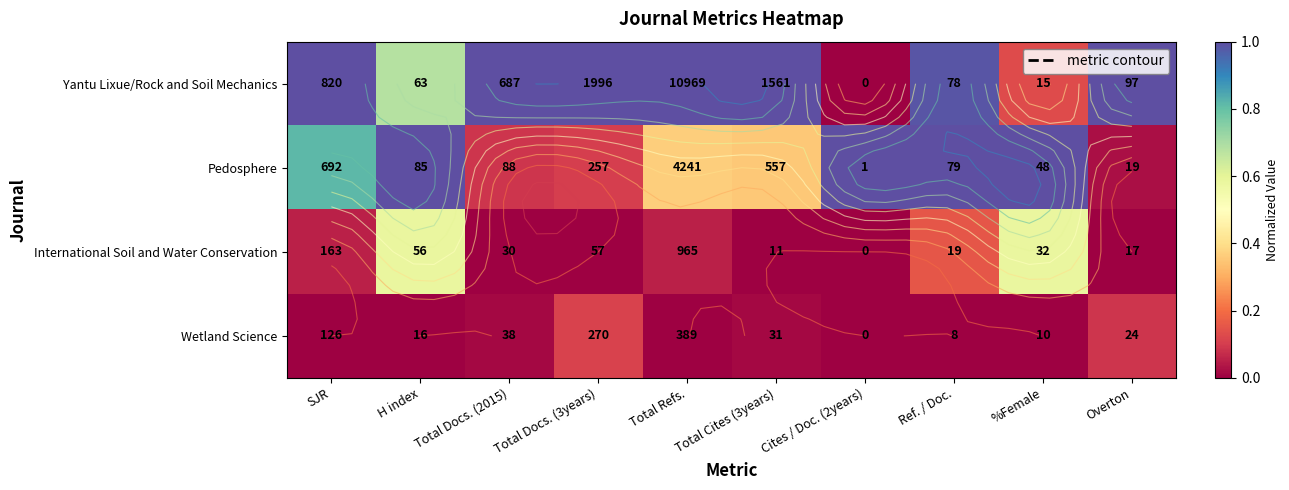

What is the spread (max minus min) of values at %Female?

1.0